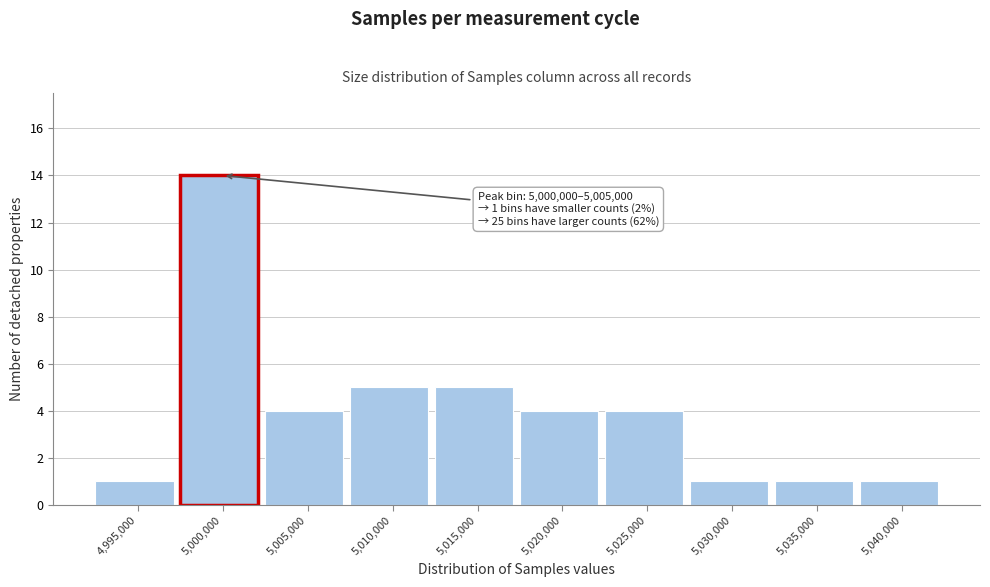

Reading right to left, what are all the values shown in this chart?

1	1	1	4	4	5	5	4	14	1